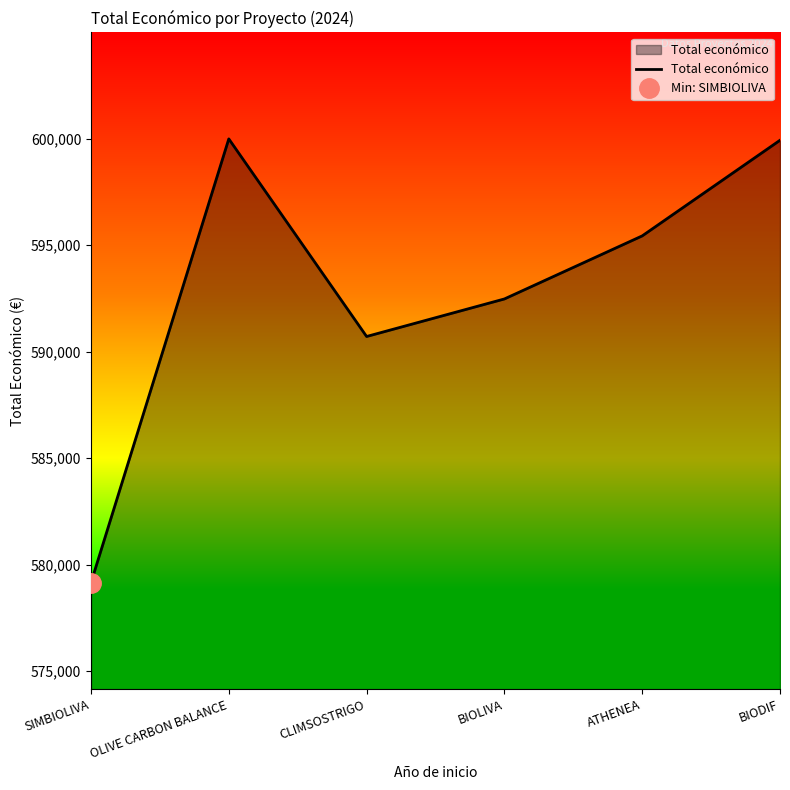

How many lines are shown in the chart?

1